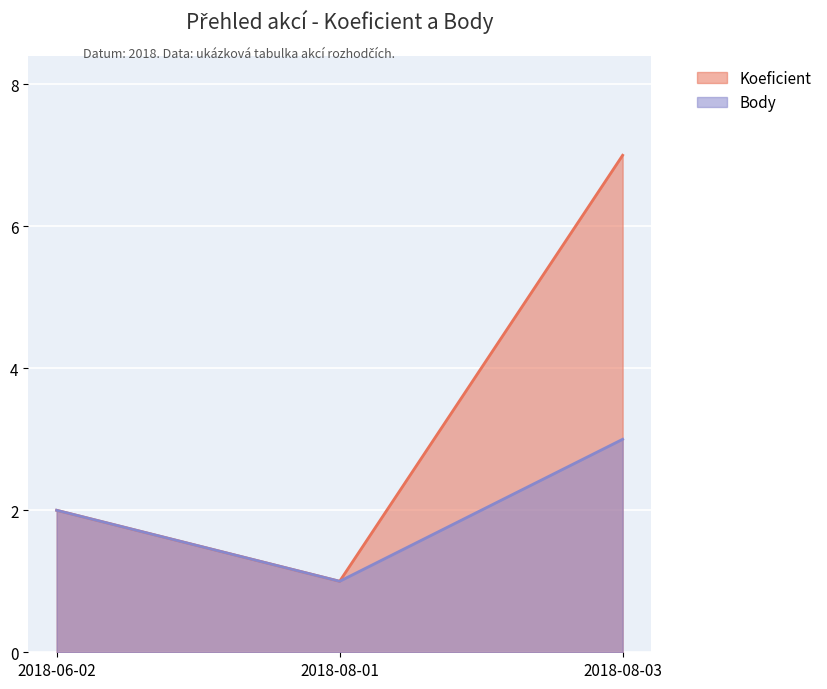

What is the label of the 3rd point from the right?

2018-06-02